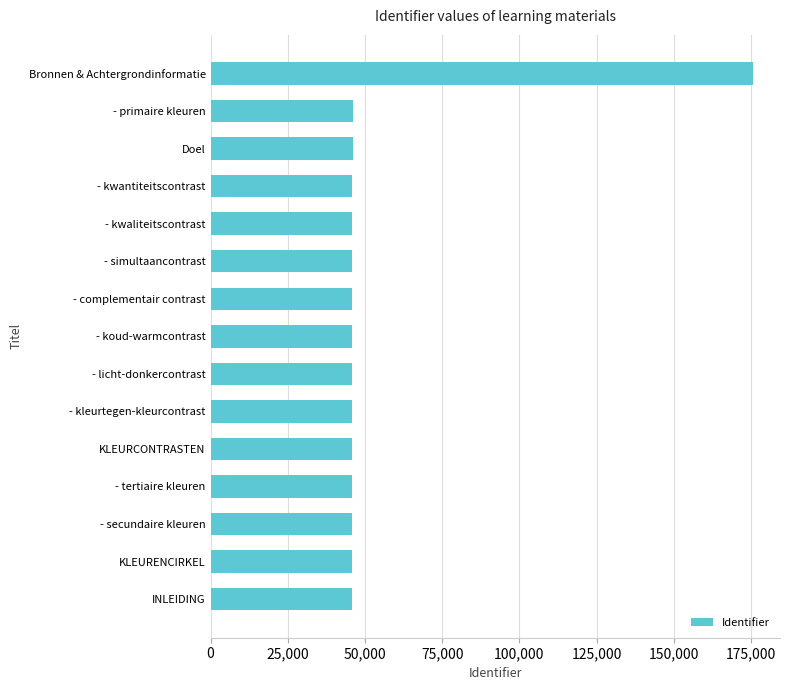

What is the sum of the values at - tertiaire kleuren and KLEURENCIRKEL?

91845